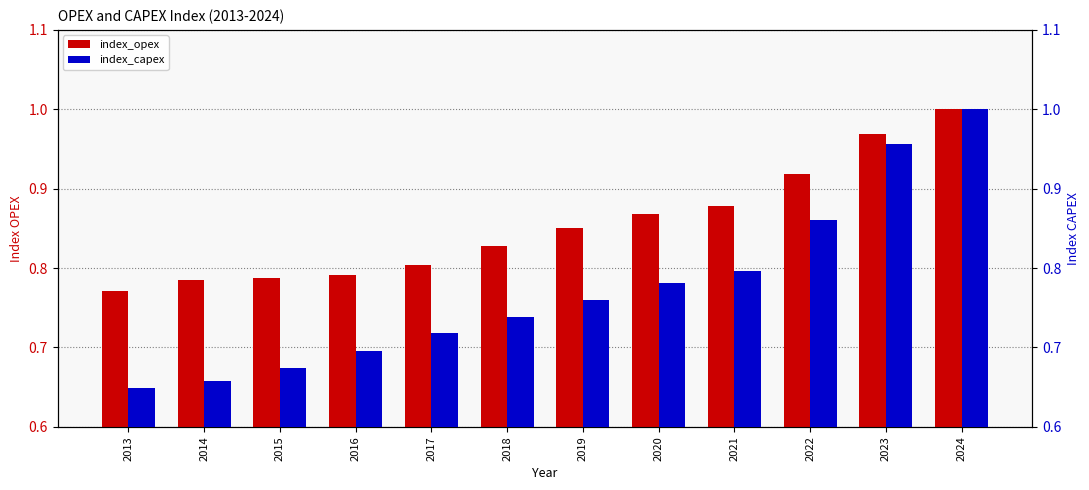

The index_capex series shows 0.8 at 2019. True or false?

True